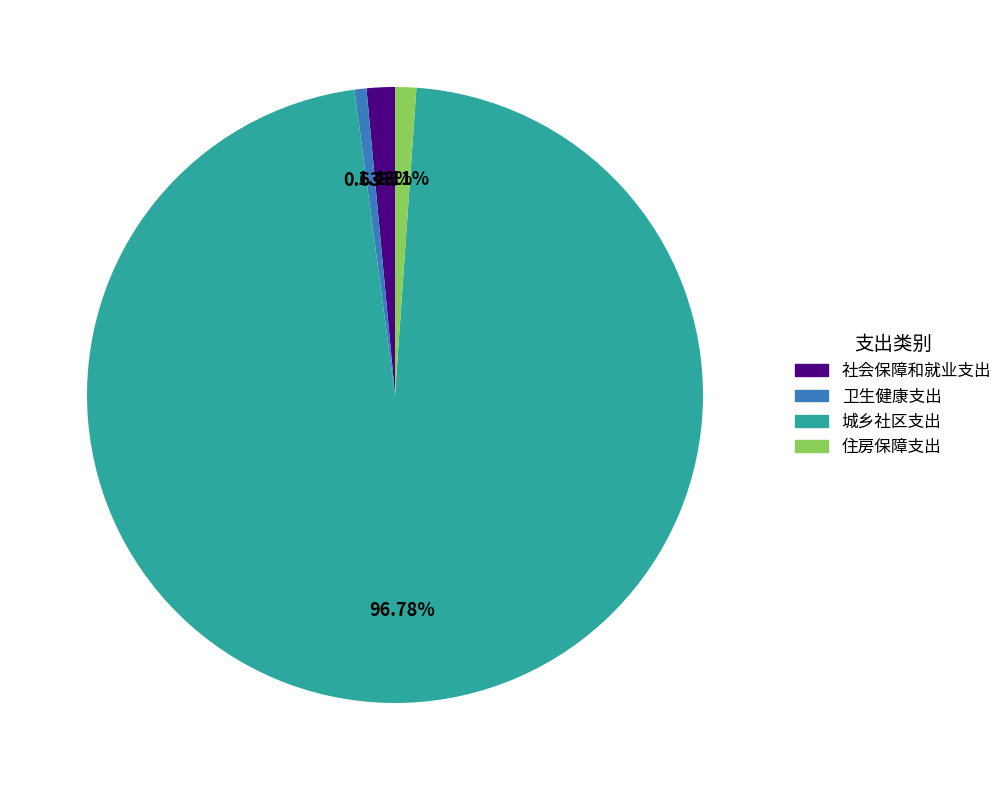

Count the number of slices in the pie.

4